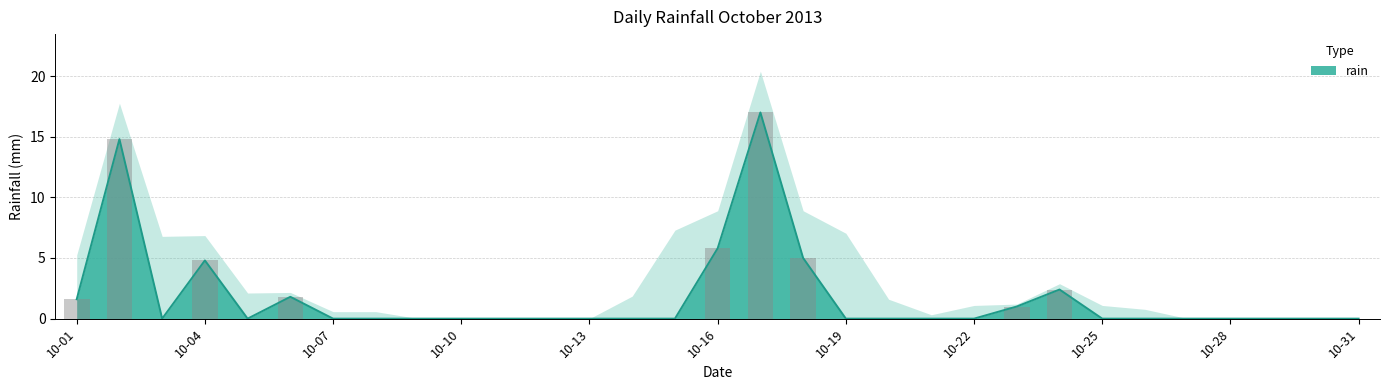

Which label corresponds to the largest value in the chart?

2013-10-17